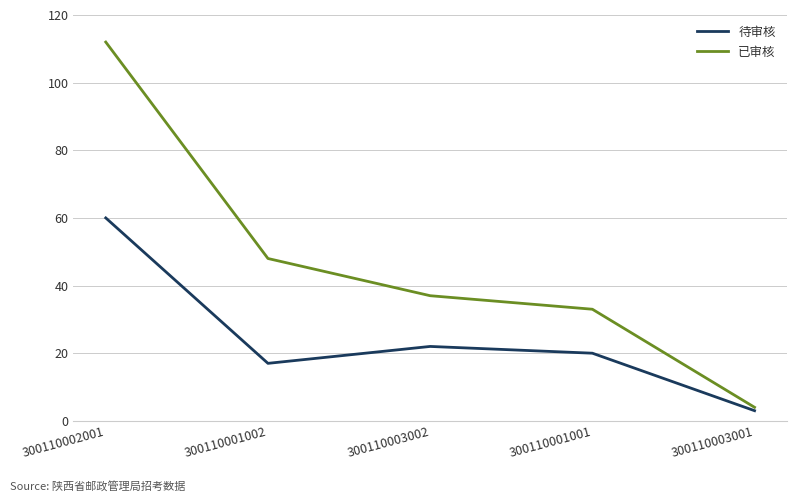

The value of 已审核 at 300110003002 is 37. True or false?

True